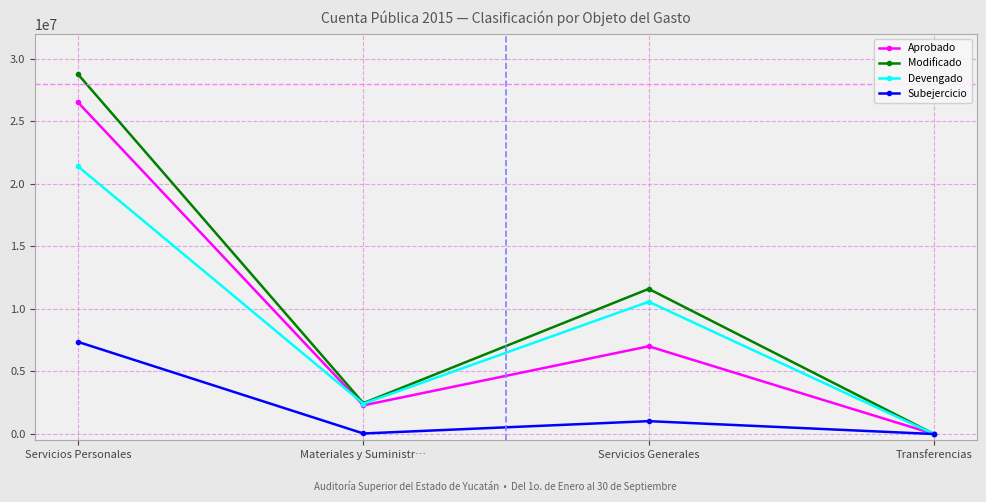

At which category does Devengado reach its first local valley?

Materiales y Suministr…